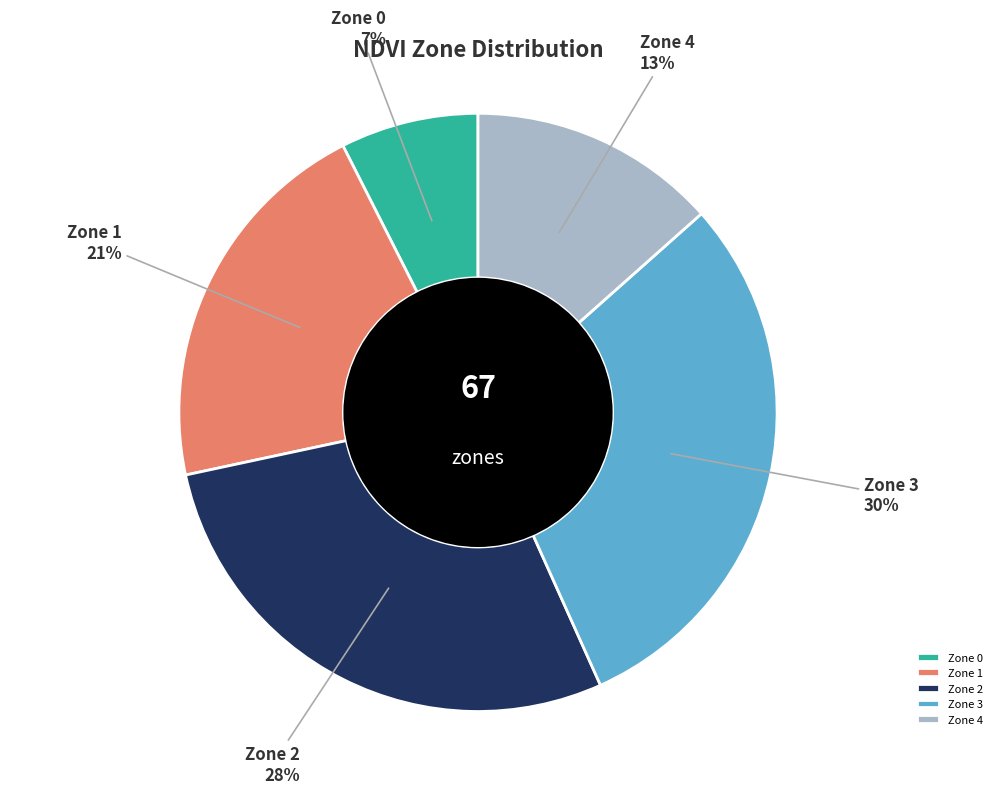

To the nearest percent, what is the combined percentage of Zone 0 and Zone 3?

37%